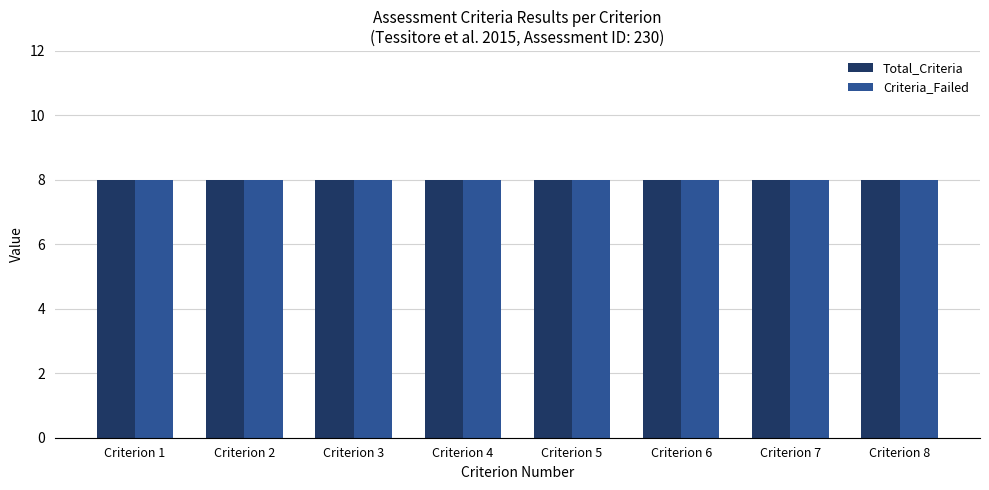

Which series has the largest total across all categories?

Total_Criteria